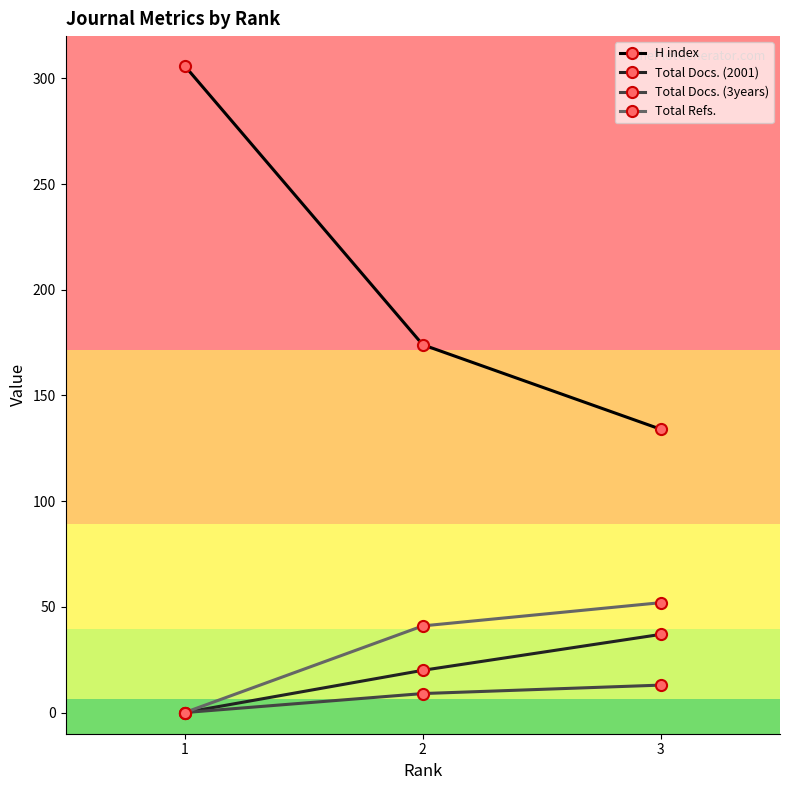

Reading left to right, what are all the values shown in this chart?

H index: 306	174	134
Total Docs. (2001): 0	20	37
Total Docs. (3years): 0	9	13
Total Refs.: 0	41	52